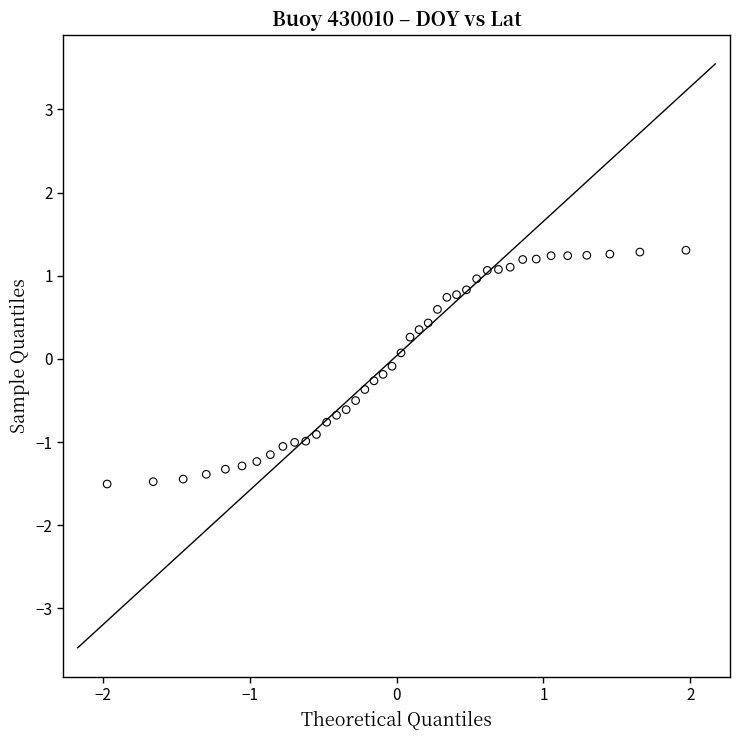

What is the range of X values (max minus min)?

3.9